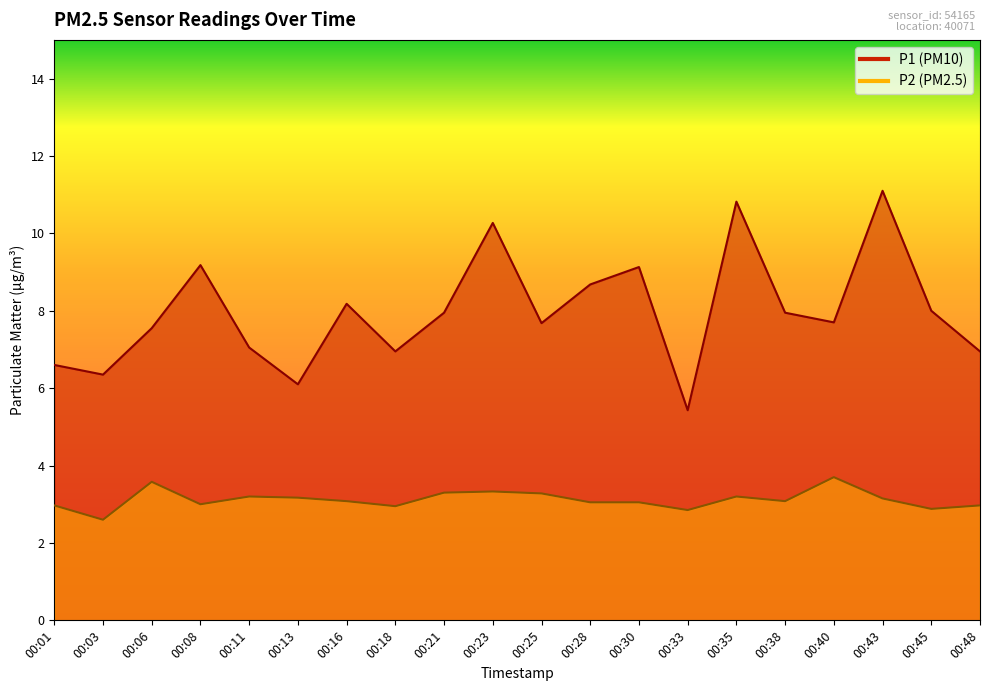

The P2 series shows 4.3 at 00:03. True or false?

False